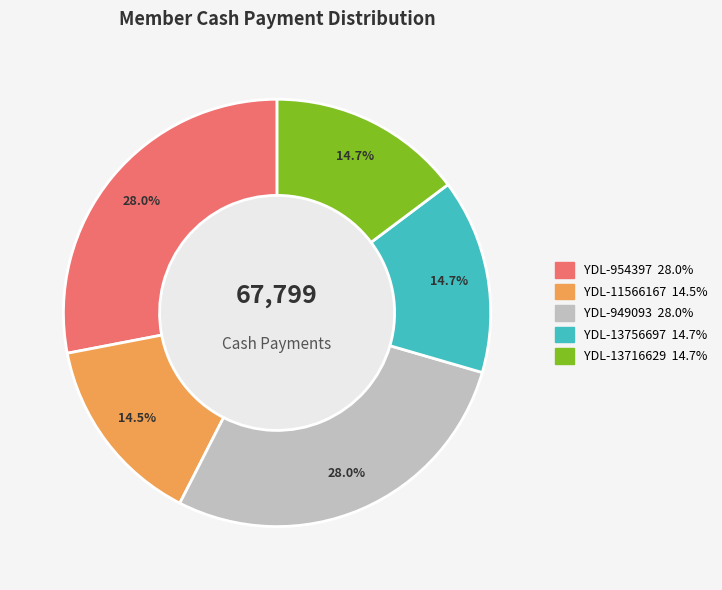

Approximately how many times larger is the value at YDL-13756697 compared to YDL-954397?

0.5